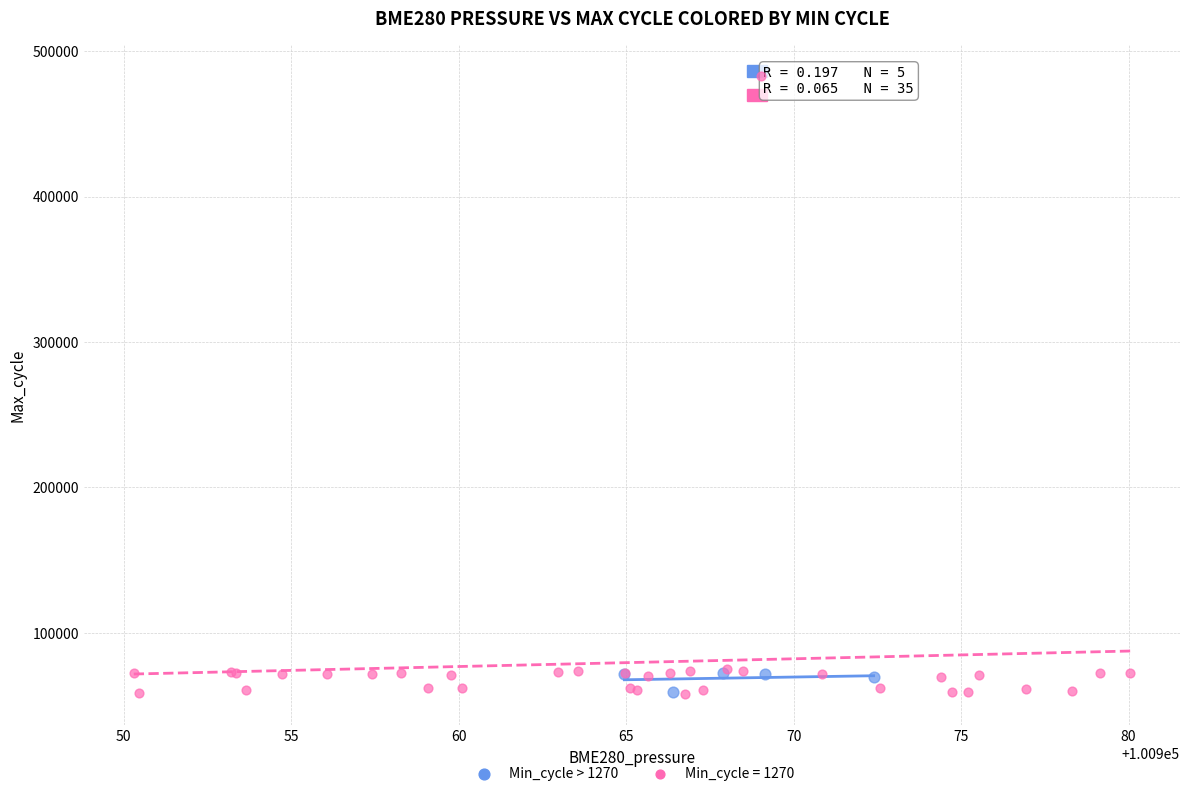

Which series has the widest spread of Y values?

Min_cycle = 1270